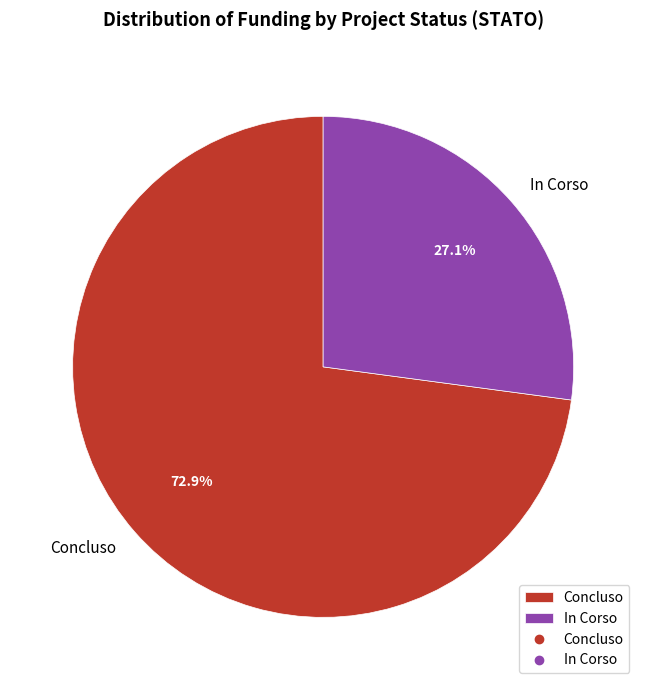

Approximately how many times larger is the value at In Corso compared to Concluso?

0.4